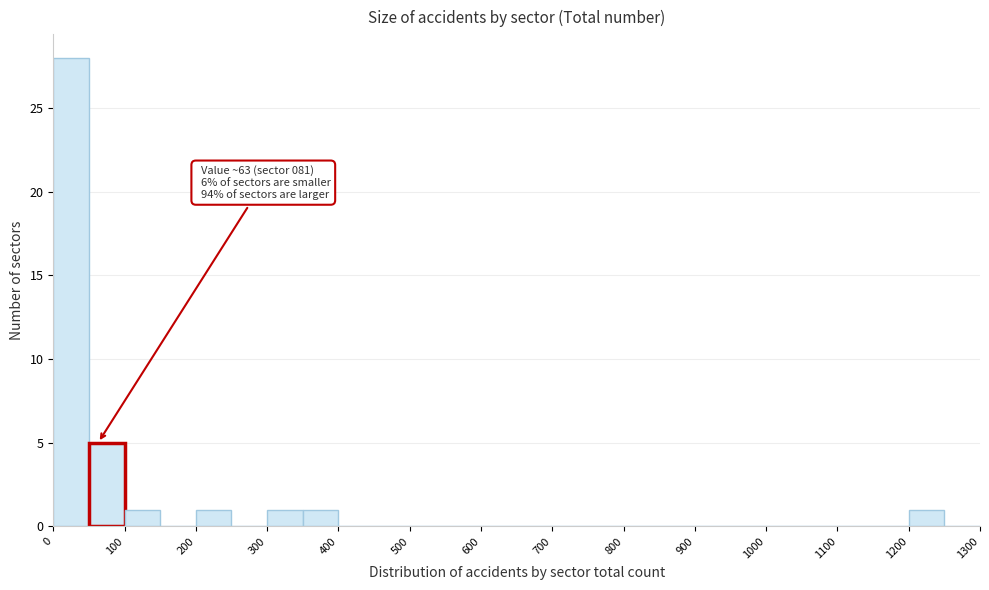

Which range on the x-axis has the tallest bar?

0 to 50